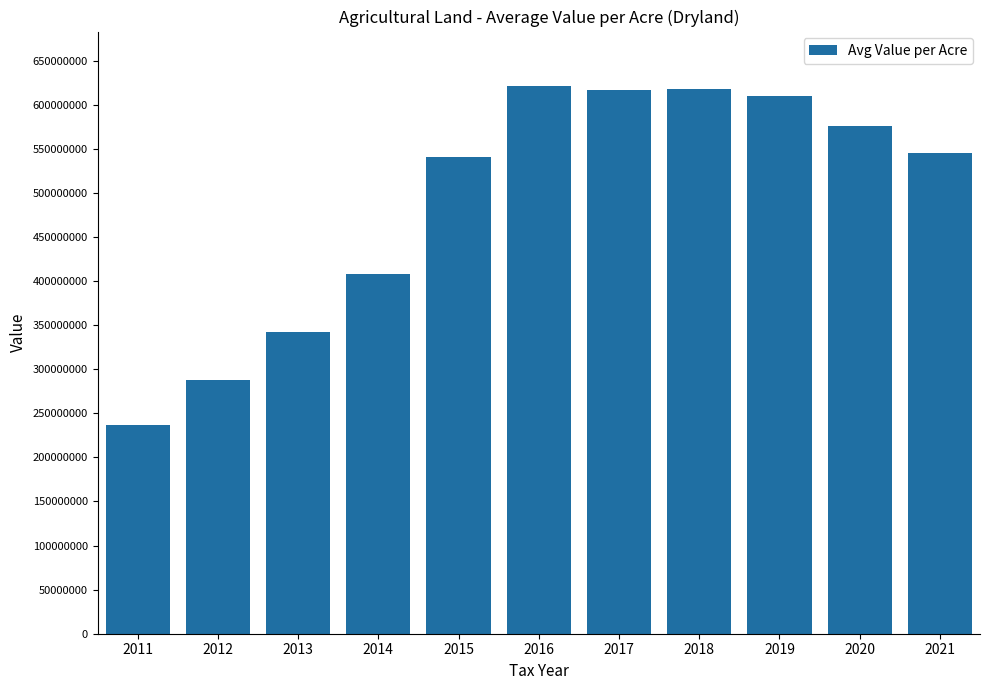

What is the change in value from 2015 to 2018?

+77131620